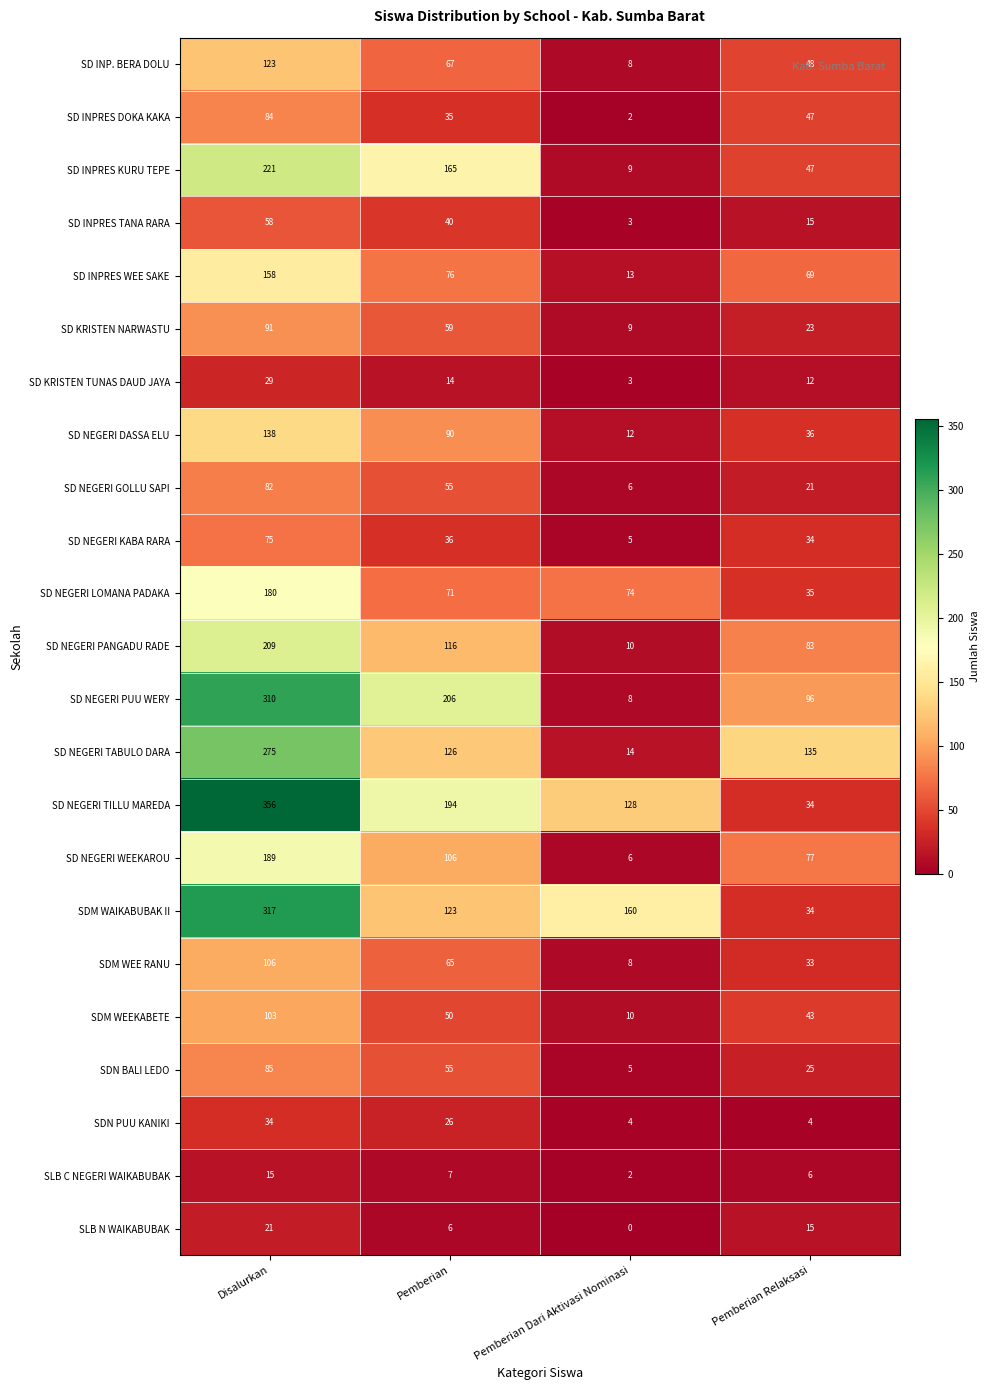

What is the maximum value for SD NEGERI LOMANA PADAKA?

180